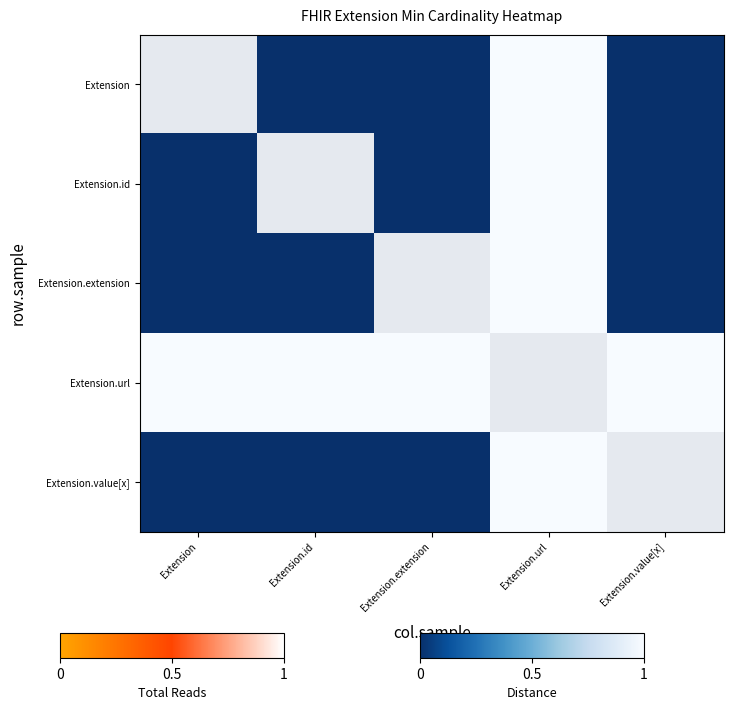

Which series has the largest total across all categories?

Extension